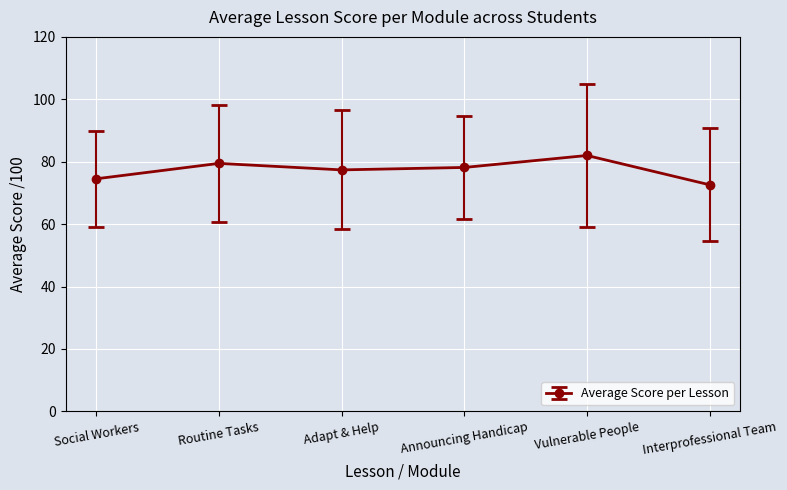

What is the difference between the second highest and minimum values?

6.9